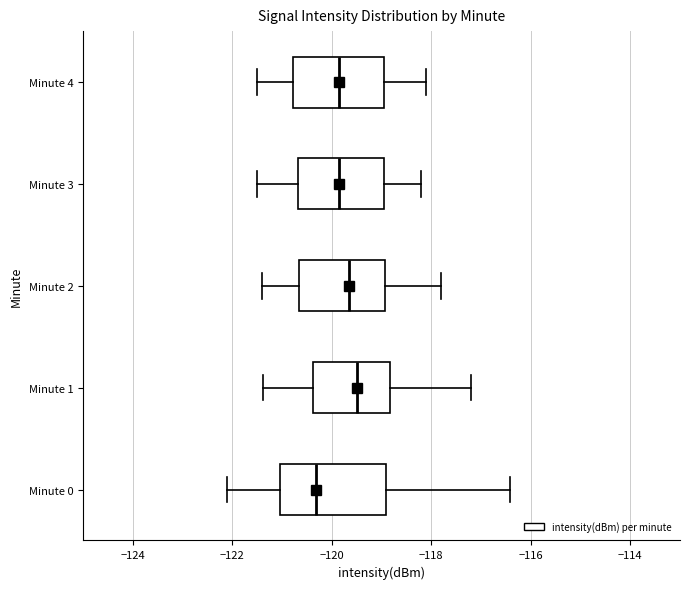

Comparing the boxes themselves (not the whiskers), which one is the widest?

Minute 0